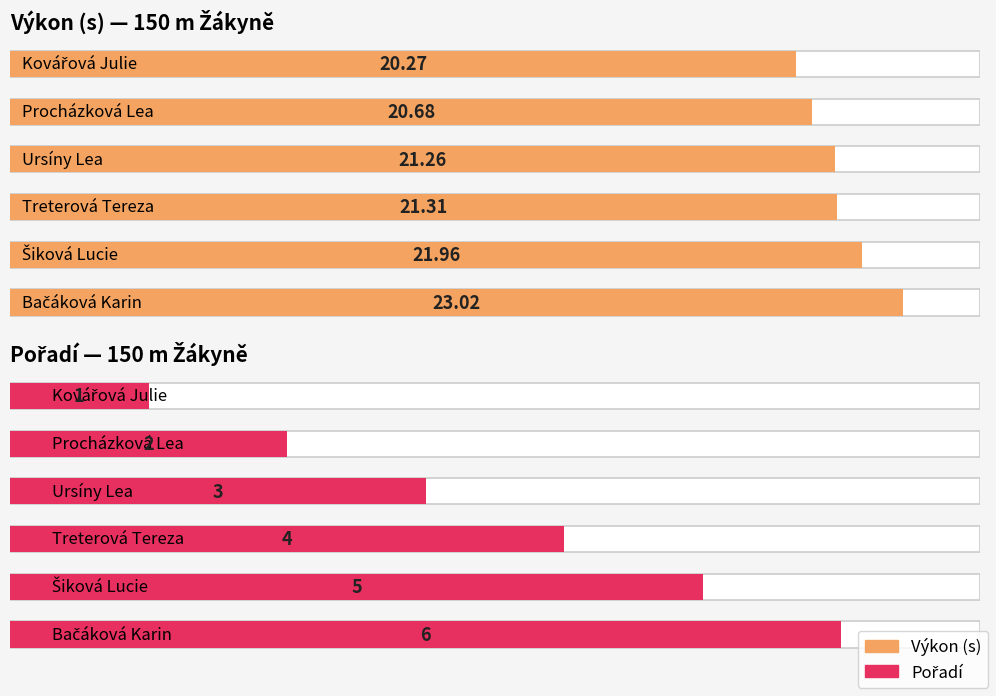

How many groups of bars are there?

6